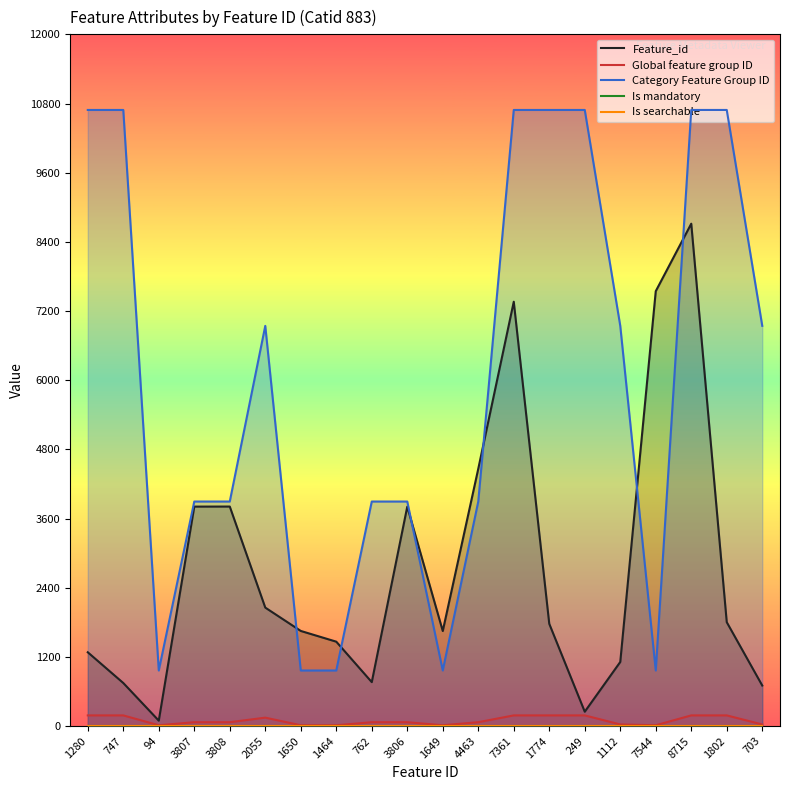

Which series has the largest total across all categories?

Category Feature Group ID